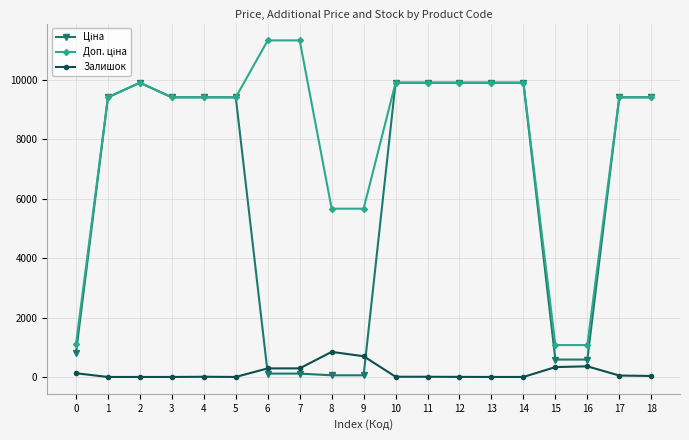

What is the greatest value displayed?

11334.0